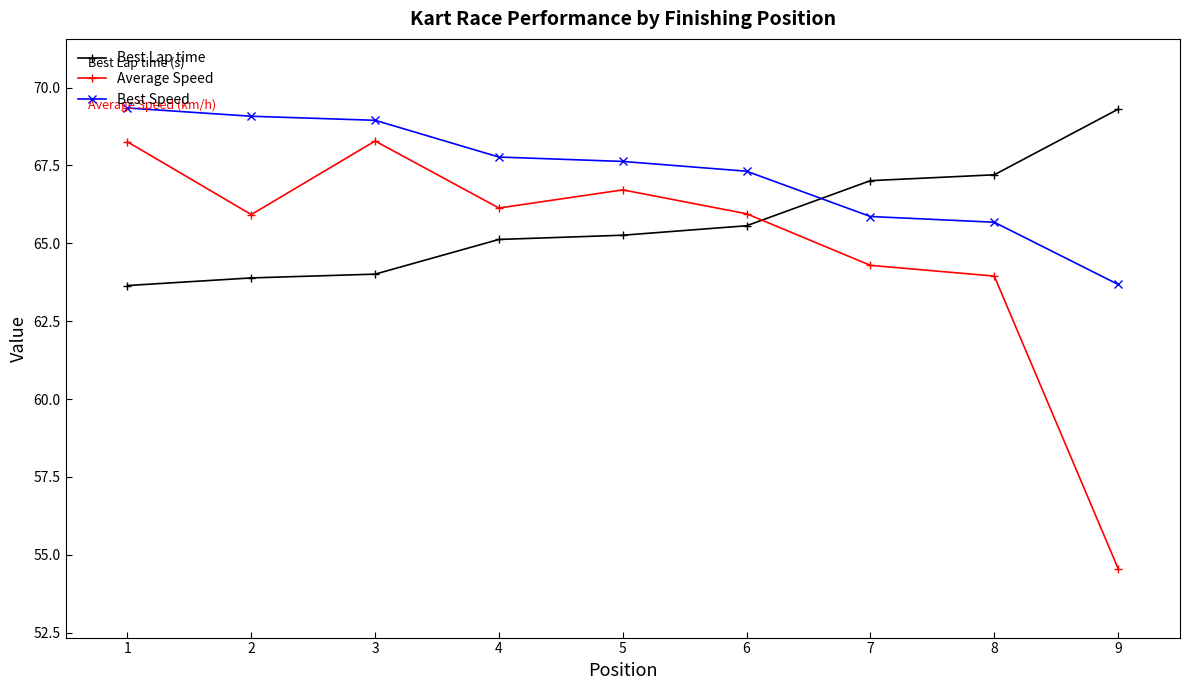

Does the chart display data point markers on the line(s)?

Yes